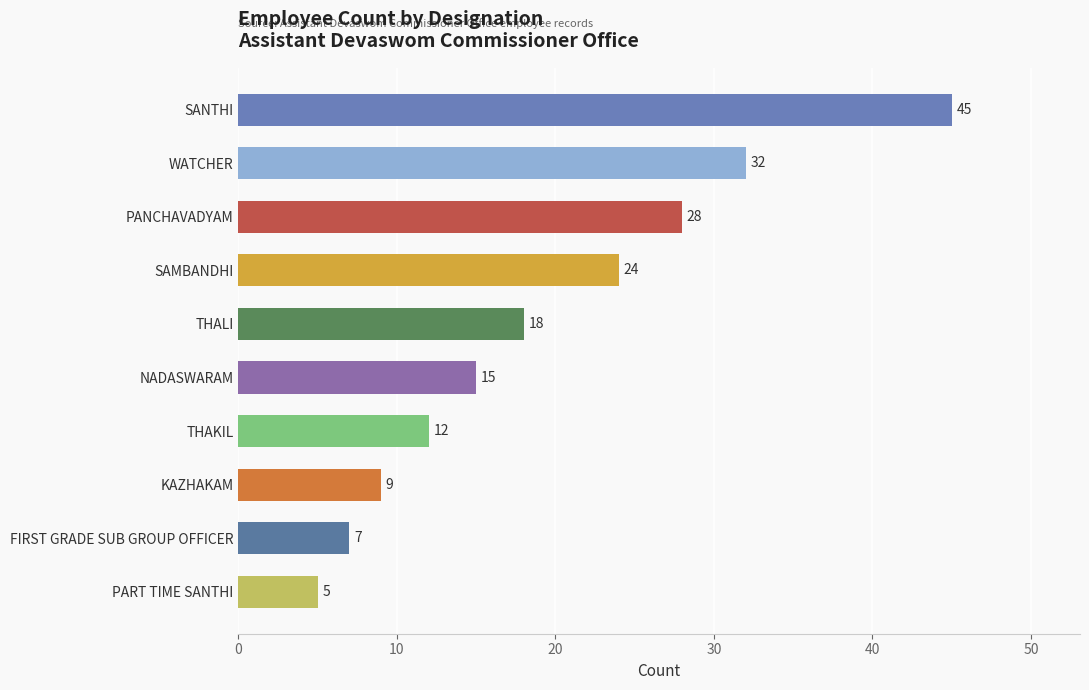

Which label corresponds to the largest value in the chart?

SANTHI